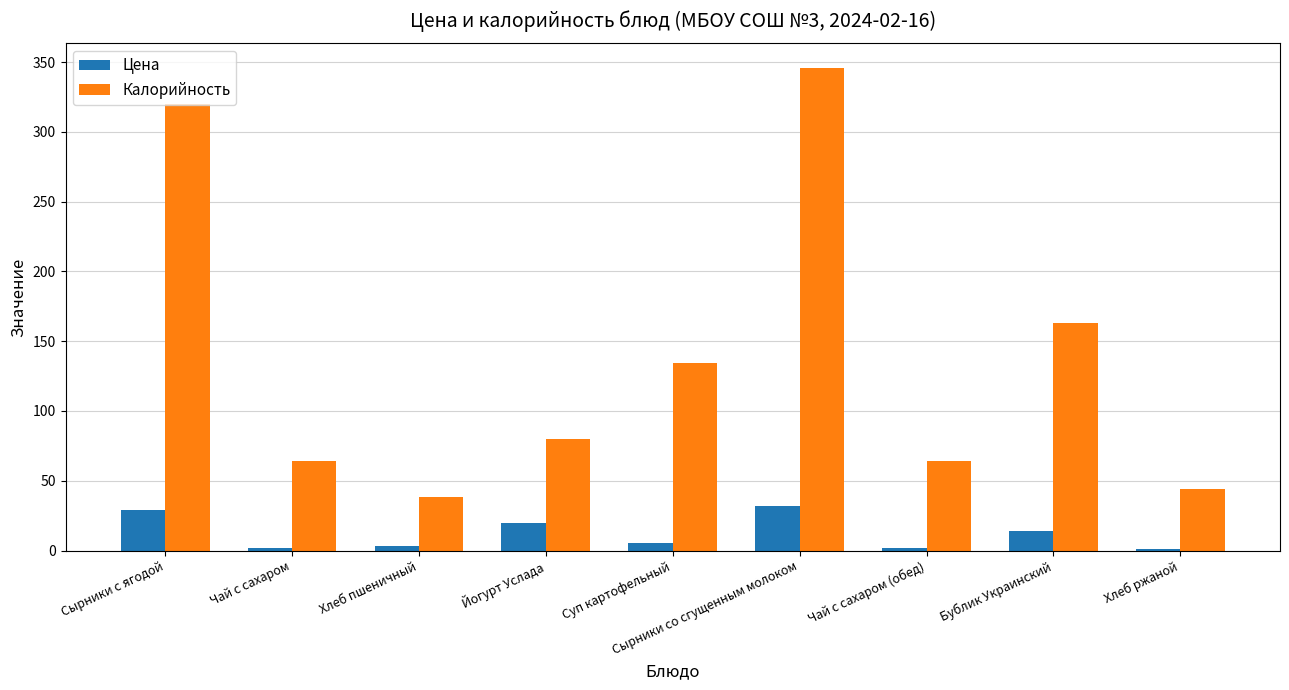

Which series changed the most between Чай с сахаром and Суп картофельный?

Калорийность